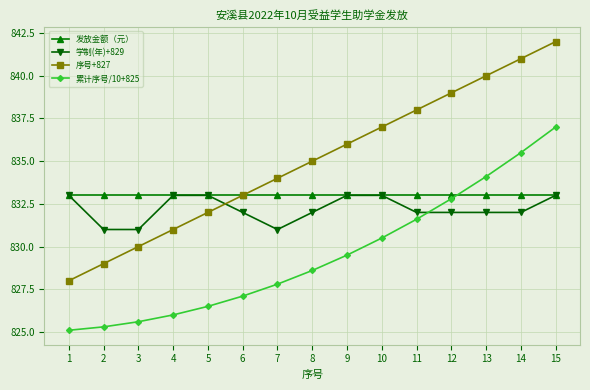

Does the chart display data point markers on the line(s)?

Yes